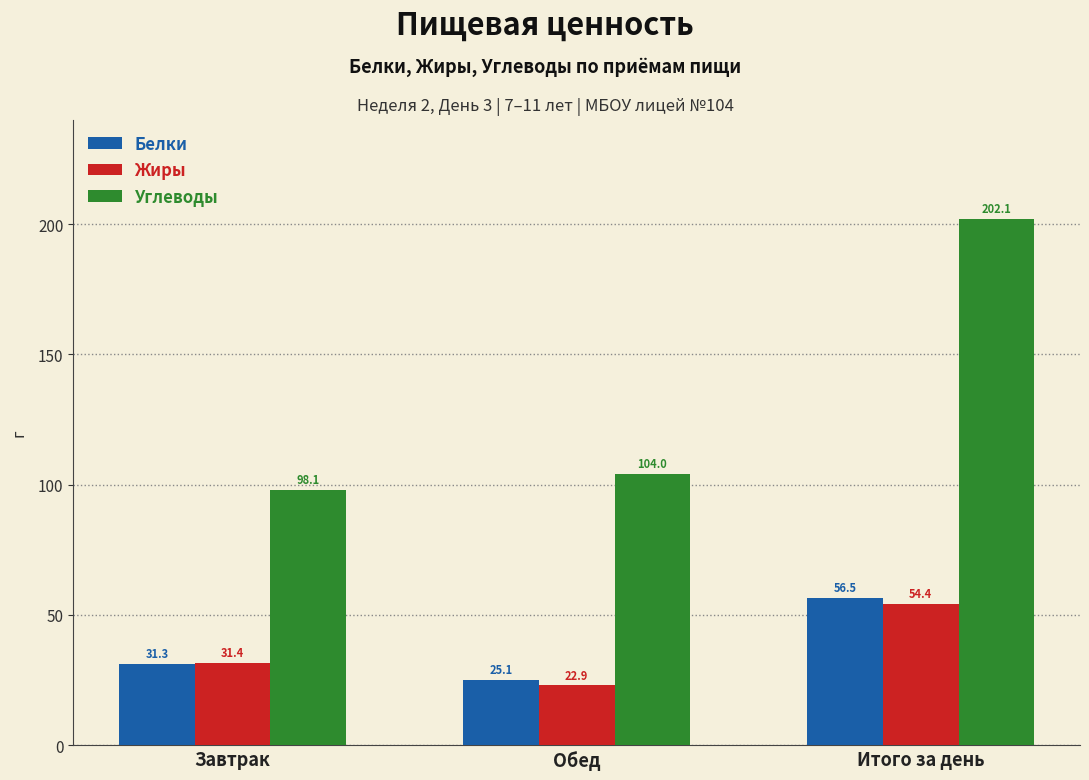

What is the spread (max minus min) of values at Итого за день?

147.7